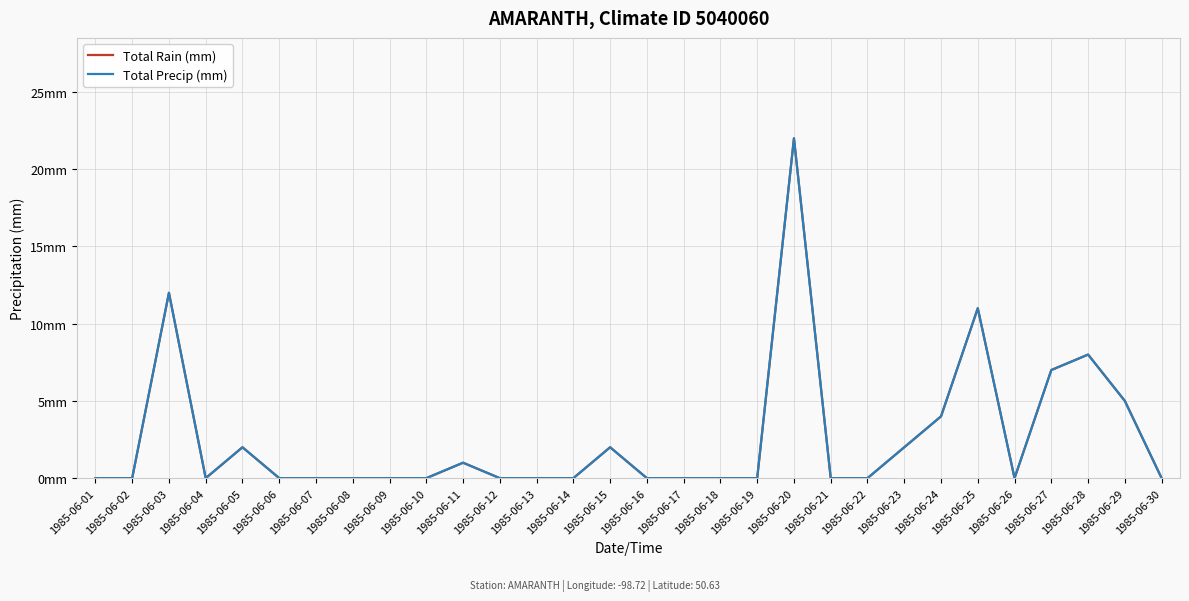

At which category does Total Precip (mm) reach its first local valley?

1985-06-04